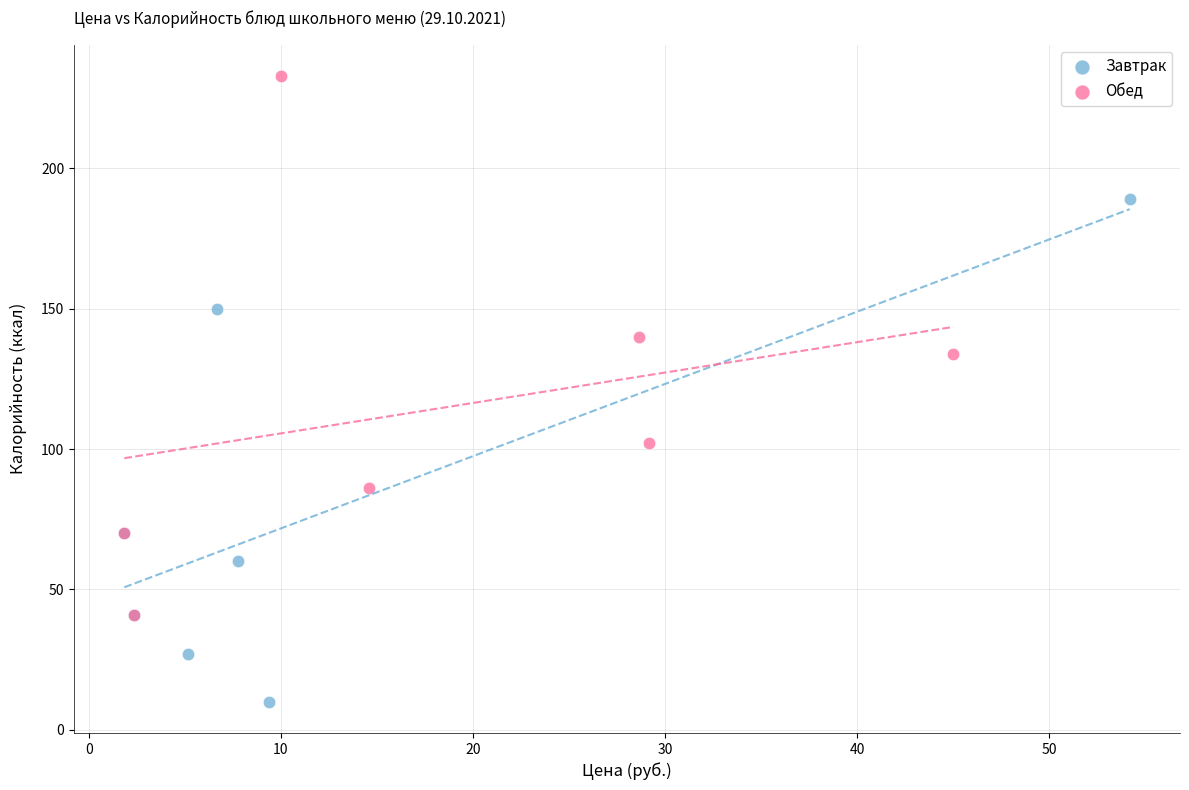

Which series has the largest Y range (max minus min)?

Обед